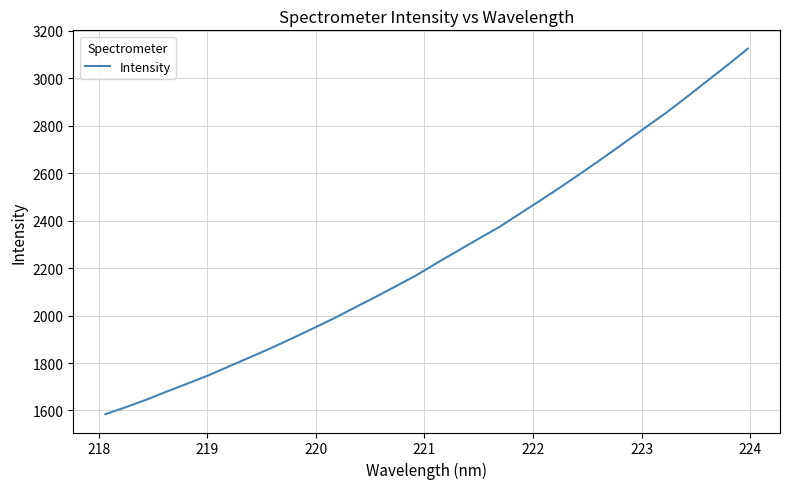

What is the smallest value displayed?

1584.3